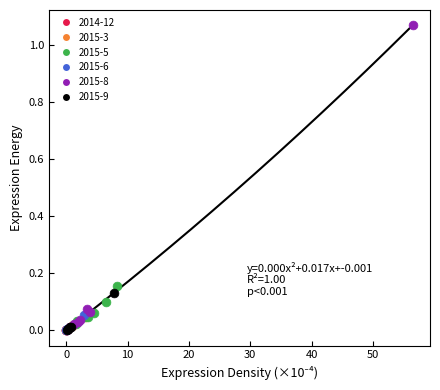

Which series has the widest spread of Y values?

2015-8